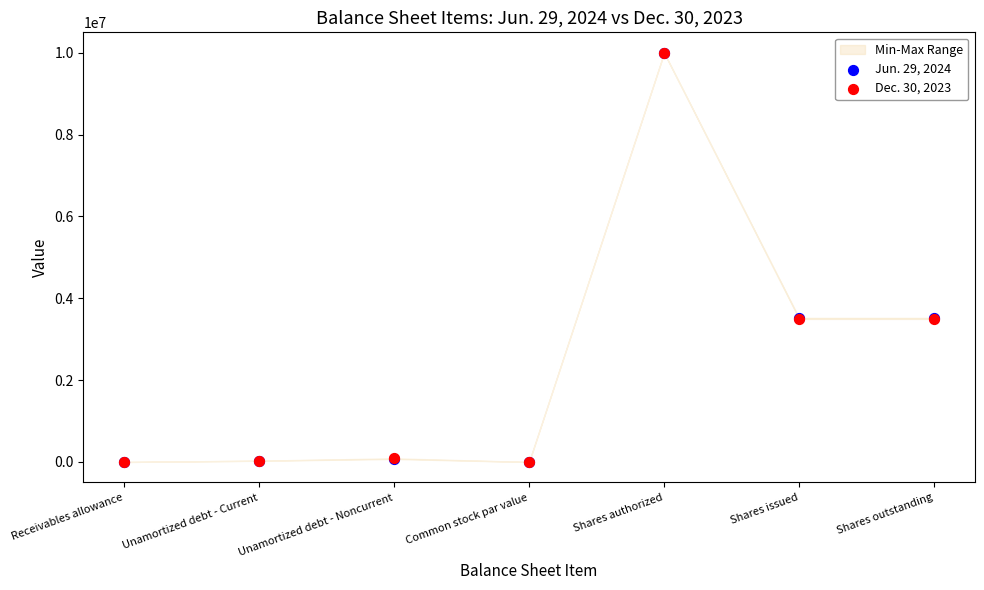

Which series contains the lowest Y value?

Jun. 29, 2024